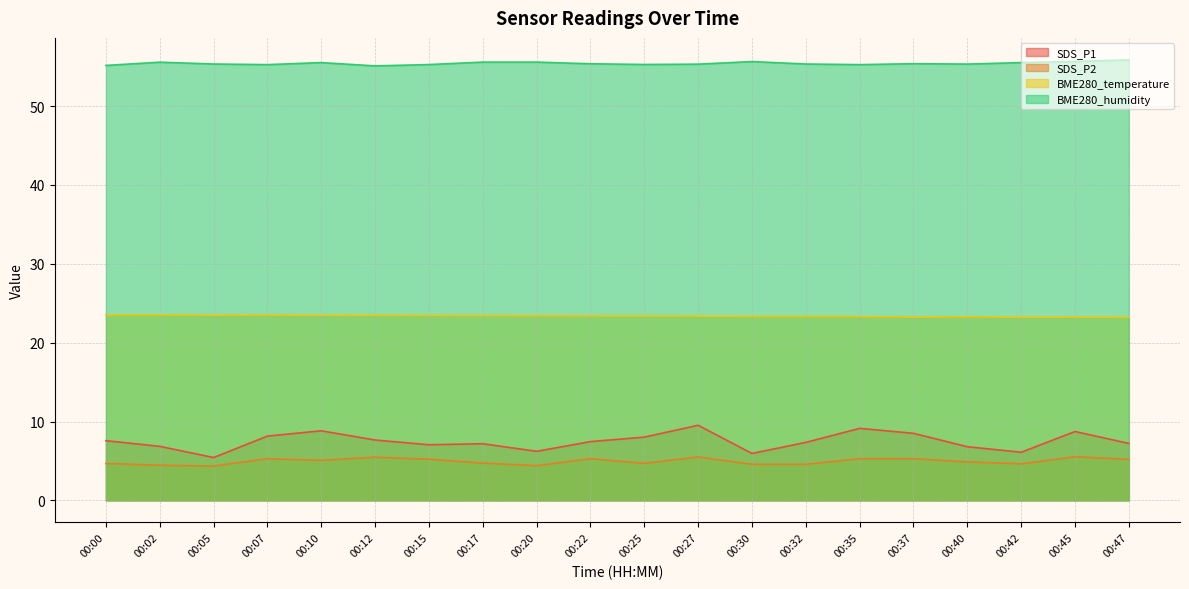

Which series changed the most between 00:10 and 00:40?

SDS_P1